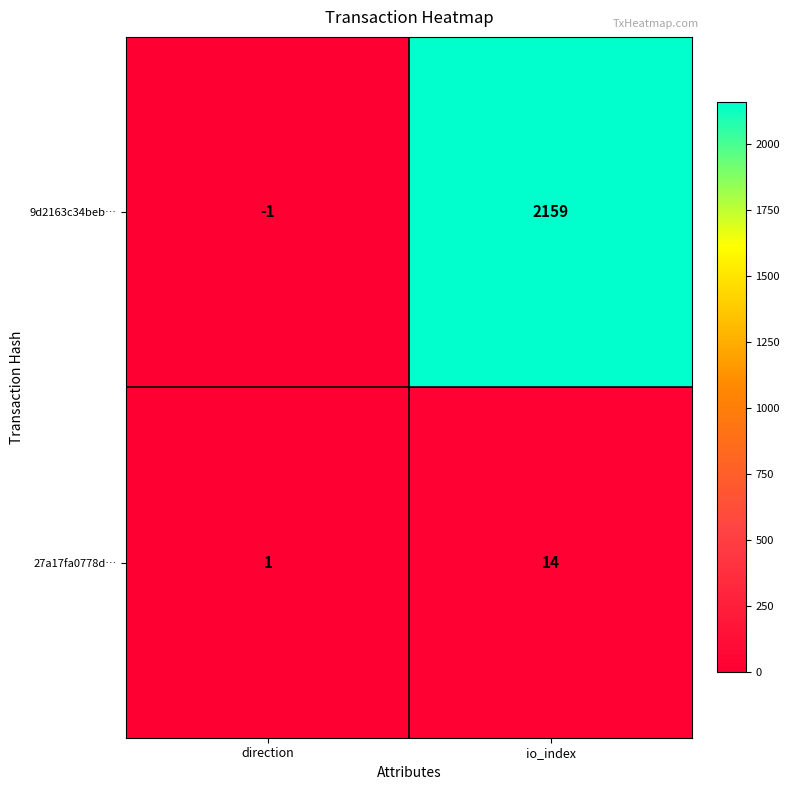

The 9d2163c34beb… series shows 711 at io_index. True or false?

False